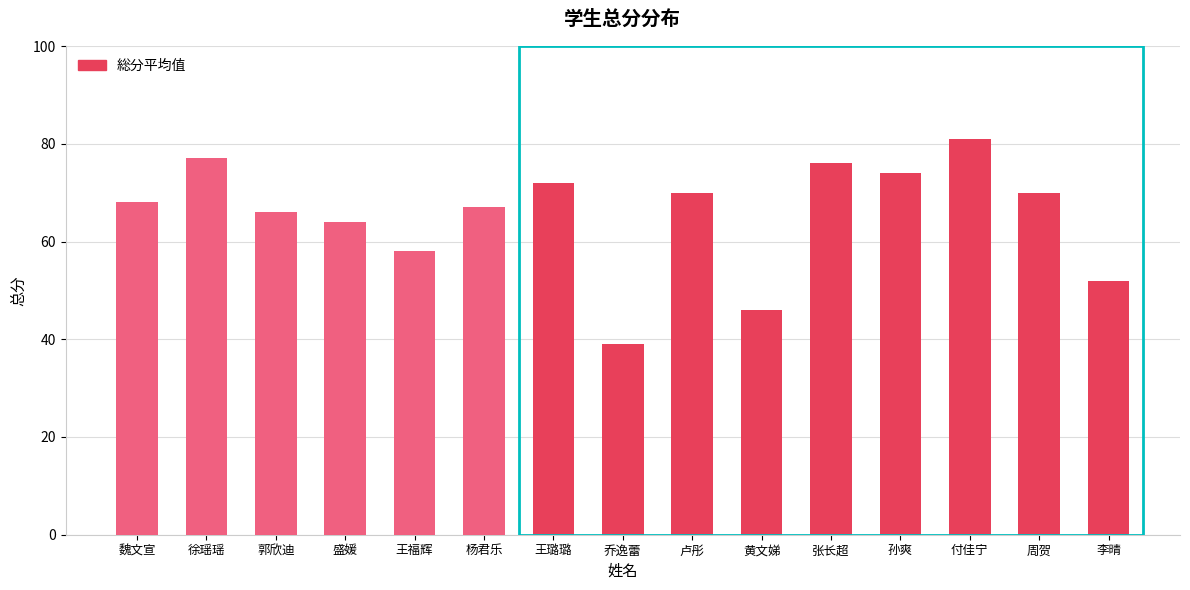

Reading left to right, list all the values displayed in this chart.

魏文宣=68	徐瑶瑶=77	郭欣迪=66	盛媛=64	王福辉=58	杨君乐=67	王璐璐=72	乔逸蕾=39	卢彤=70	黄文娣=46	张长超=76	孙爽=74	付佳宁=81	周贺=70	李晴=52